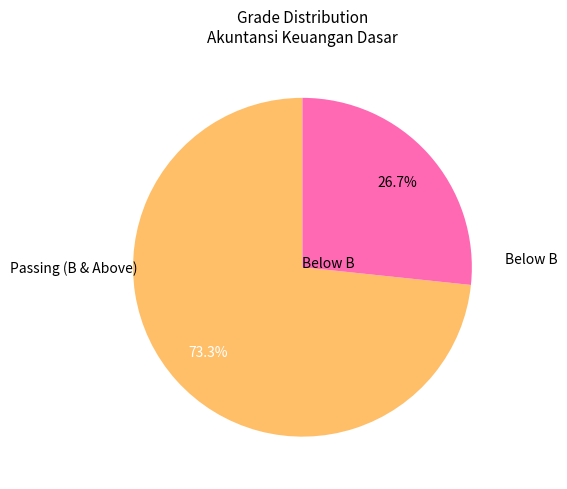

Does any single category account for the majority?

Yes